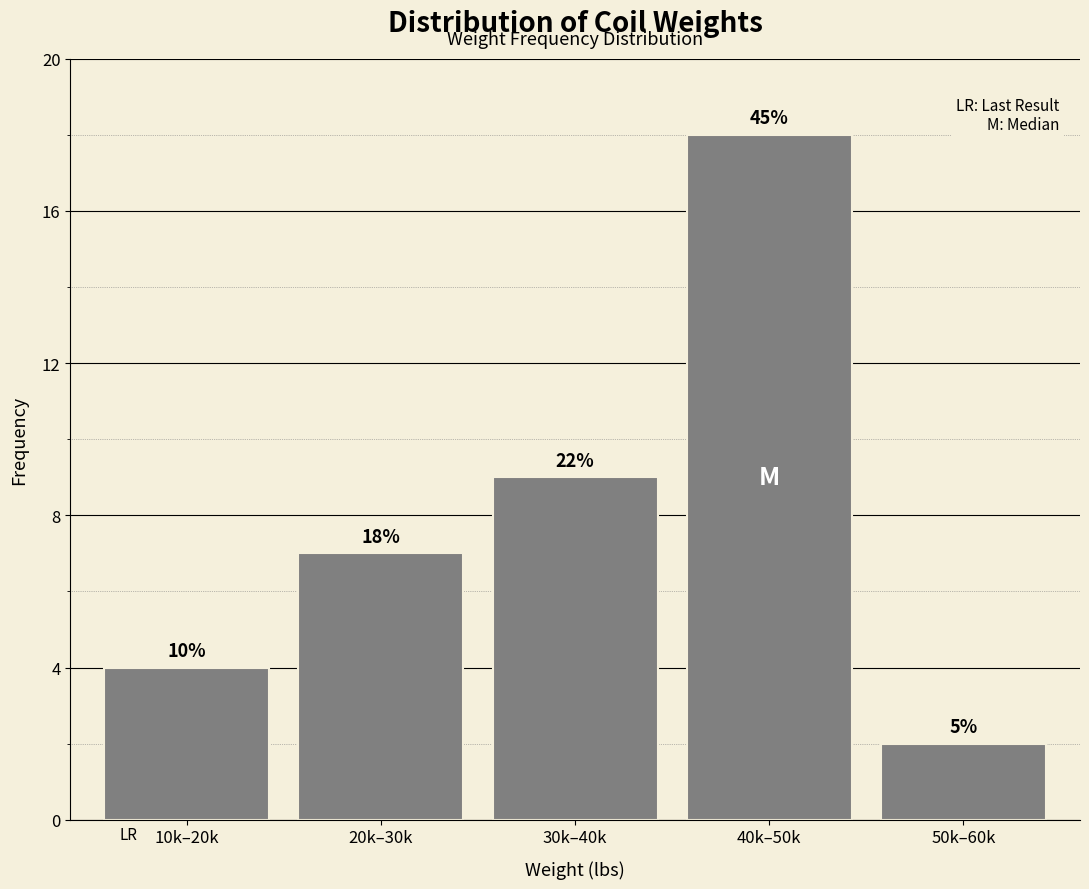

How many bars are there in total?

5